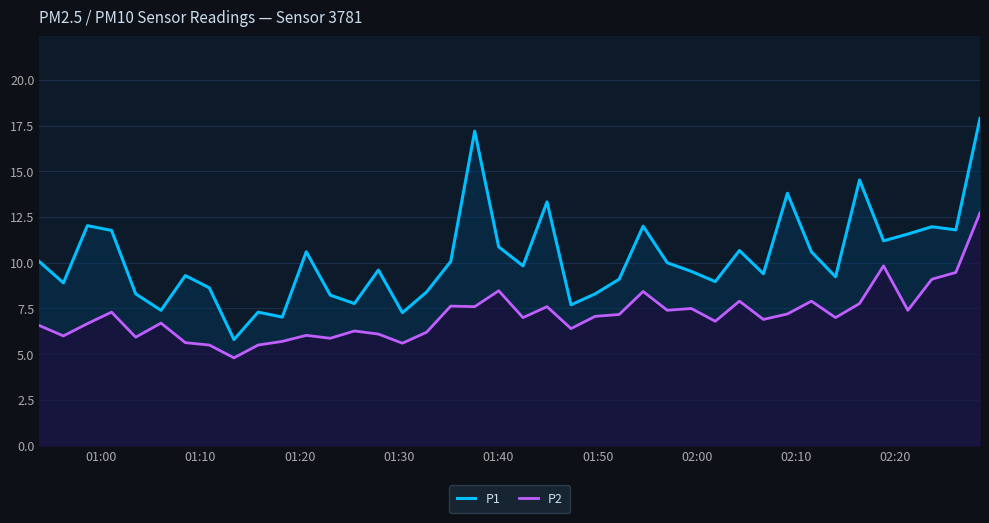

At how many categories does at least one series exceed 7?

39